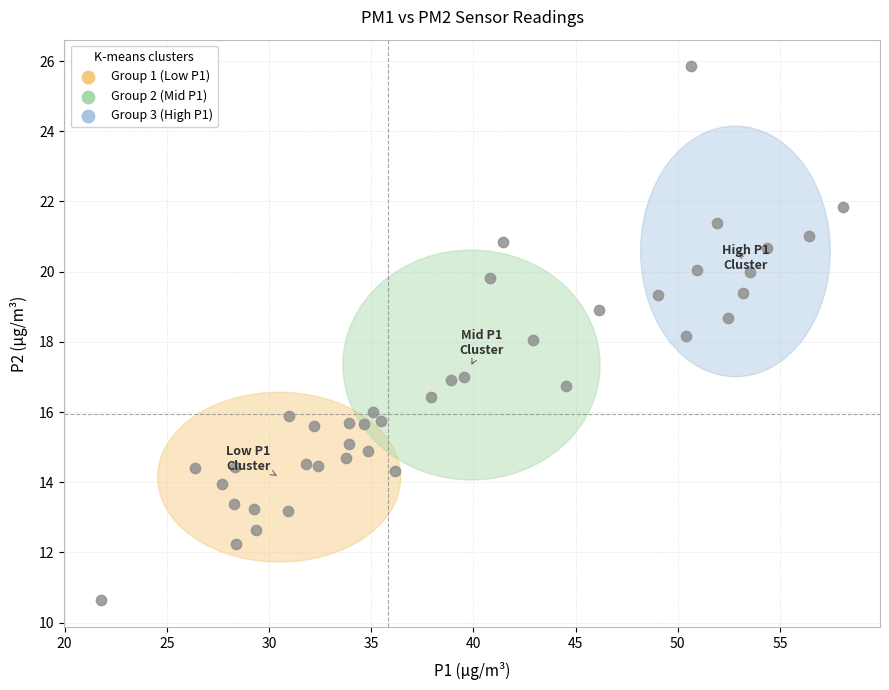

What is the range of X values (max minus min)?

36.3